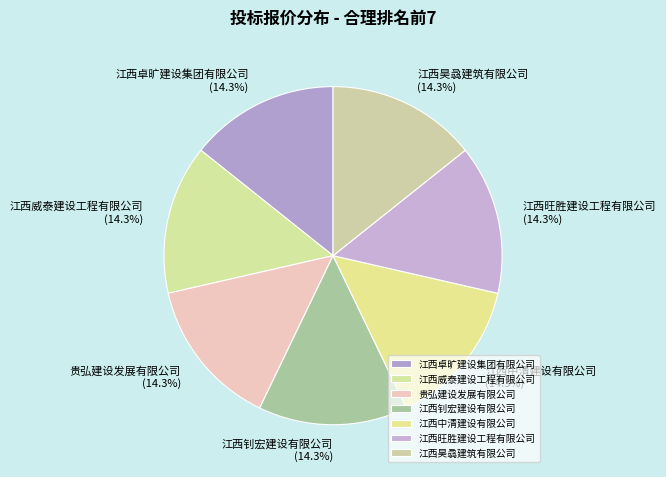

Does 江西中清建设有限公司 account for over 50% of the chart?

No